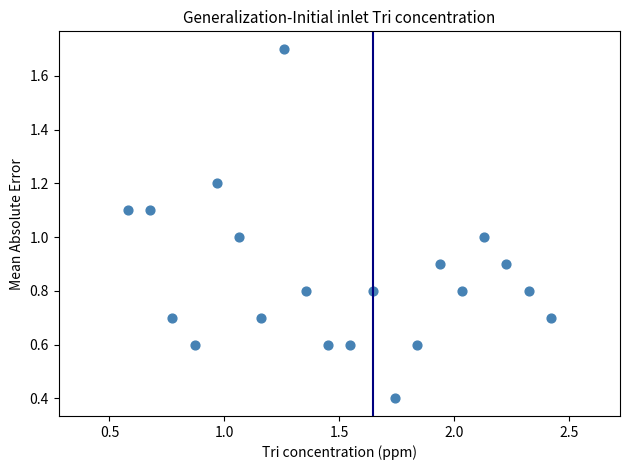

What is the range of Y values (max minus min)?

1.3